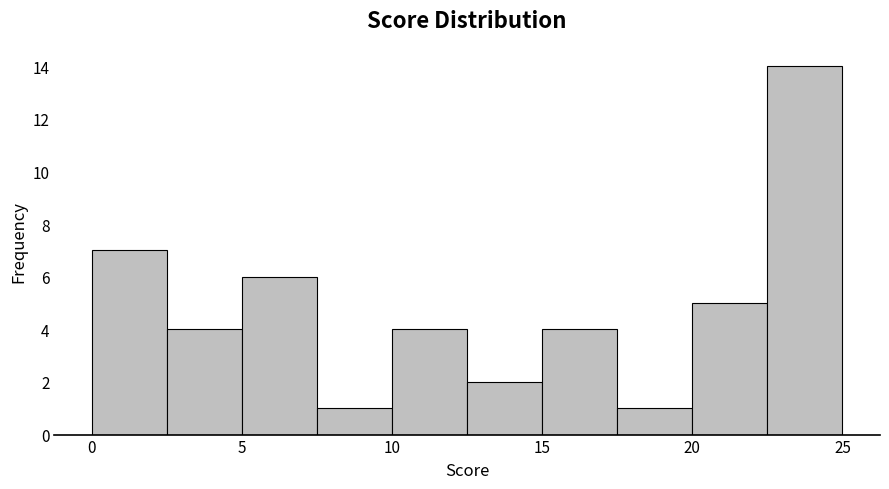

Over which range of the x-axis is the bar tallest?

22.5 to 25.0